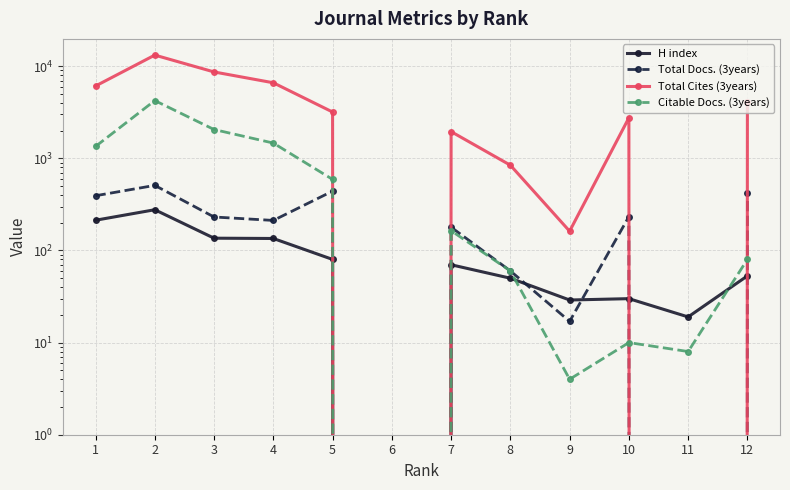

Is it true that Total Cites (3years) equals 0 at 6?

True